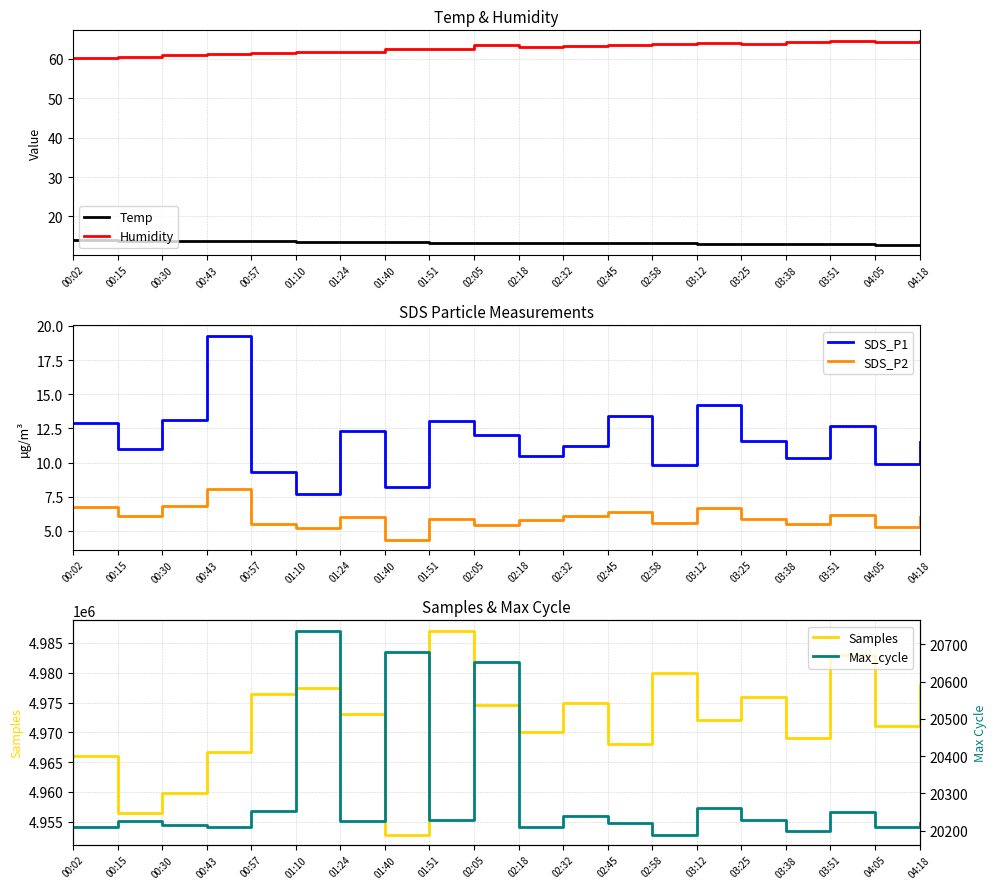

What are all the series names shown in the legend?

Temp, Humidity, SDS_P1, SDS_P2, Samples, Max_cycle